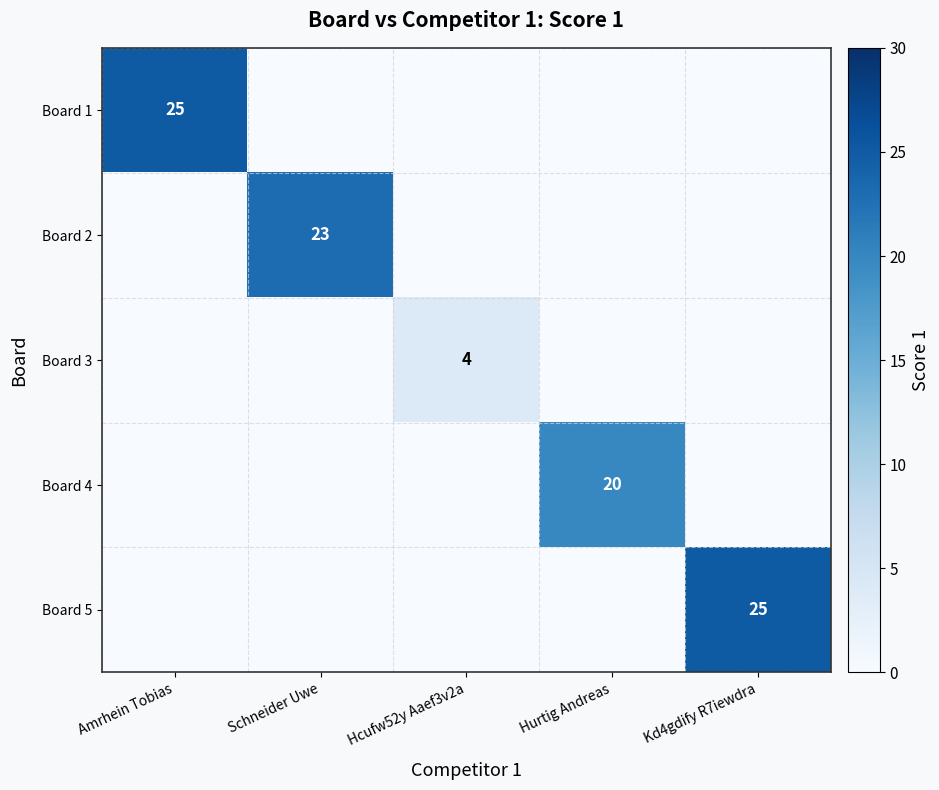

True or false: Board 3 has a value of 2 at Hcufw52y Aaef3v2a.

False